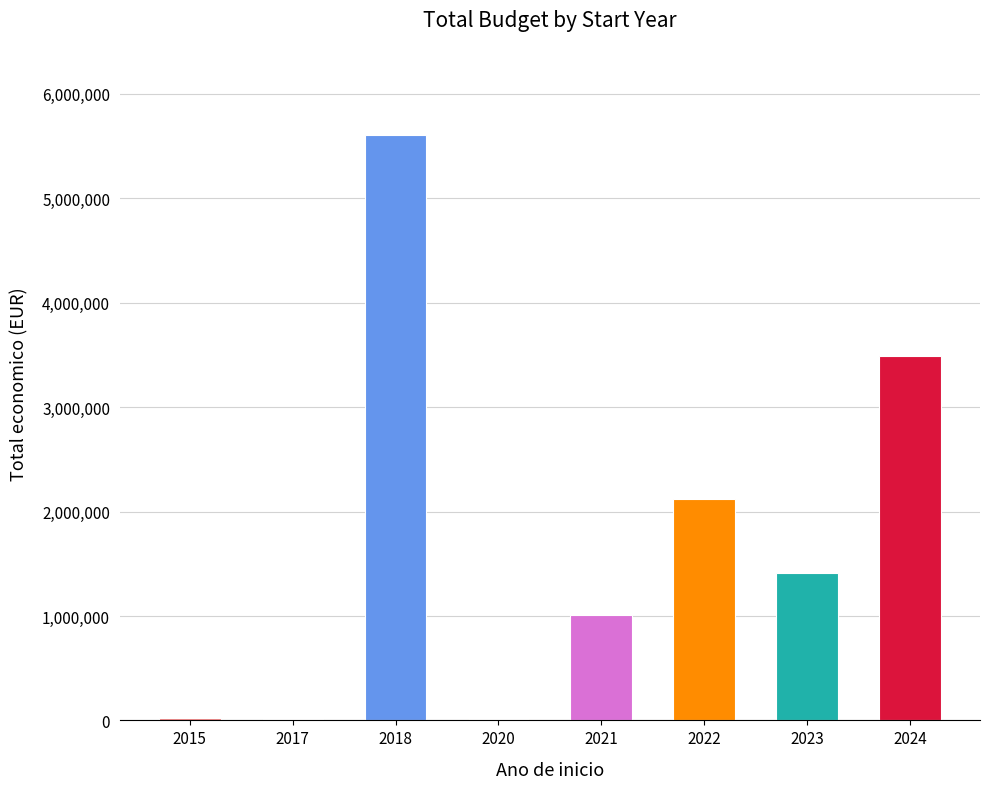

The chart shows a value of 7611647 at 2018. True or false?

False